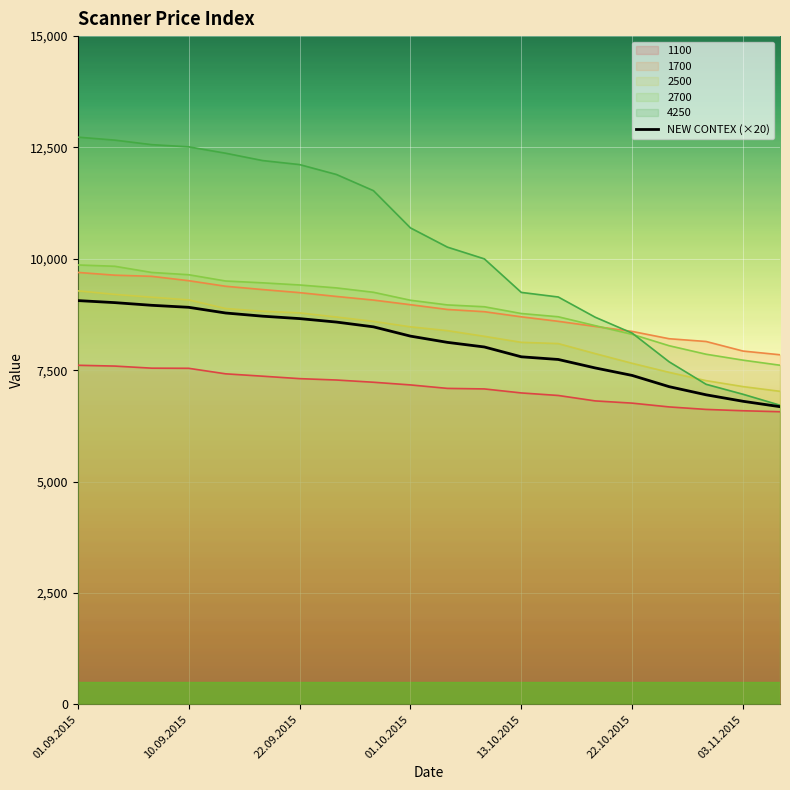

Which category has the highest value across all series?

01.09.2015